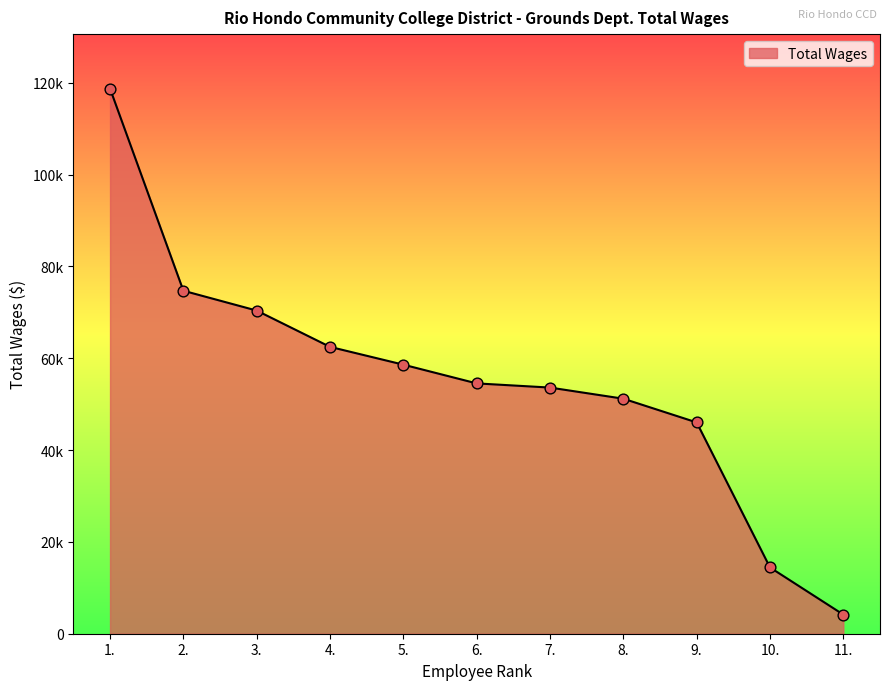

Is this an area chart (filled region under the line)?

Yes